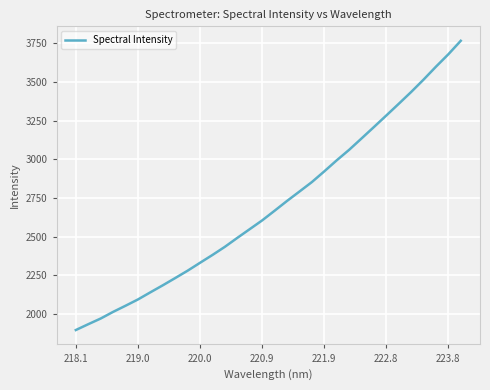

What is the minimum value shown in the chart?

1896.8